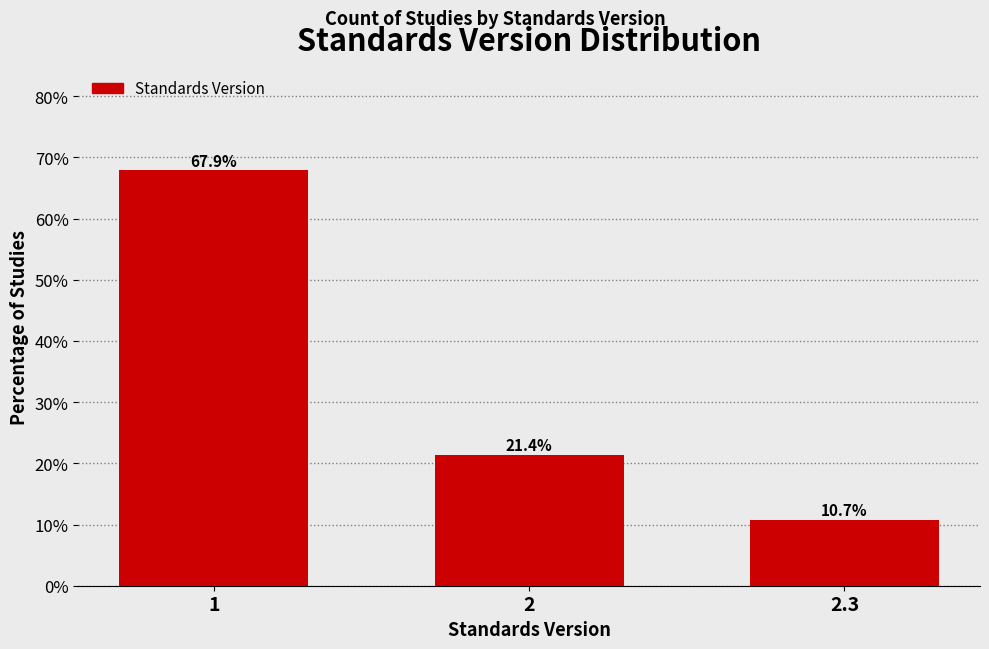

Reading left to right, what are all the values shown in this chart?

1=67.9	2=21.4	2.3=10.7